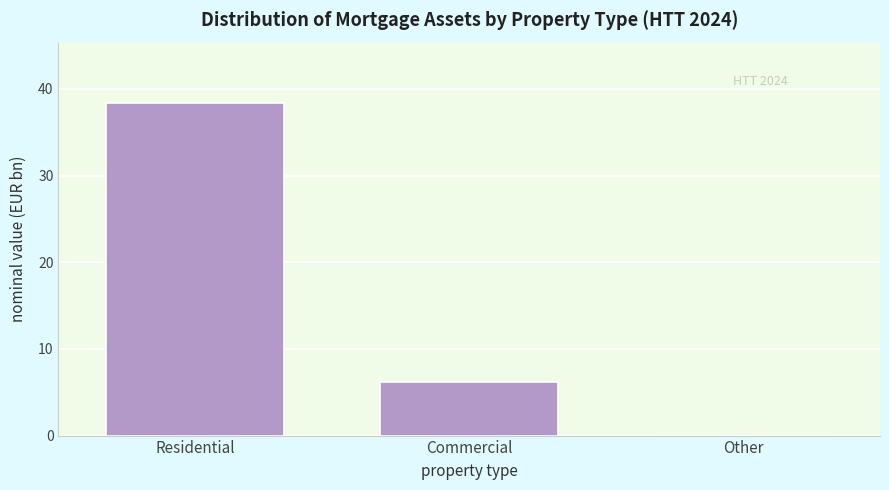

Reading left to right, what are all the values shown in this chart?

Residential=38.4	Commercial=6.2	Other=0.0